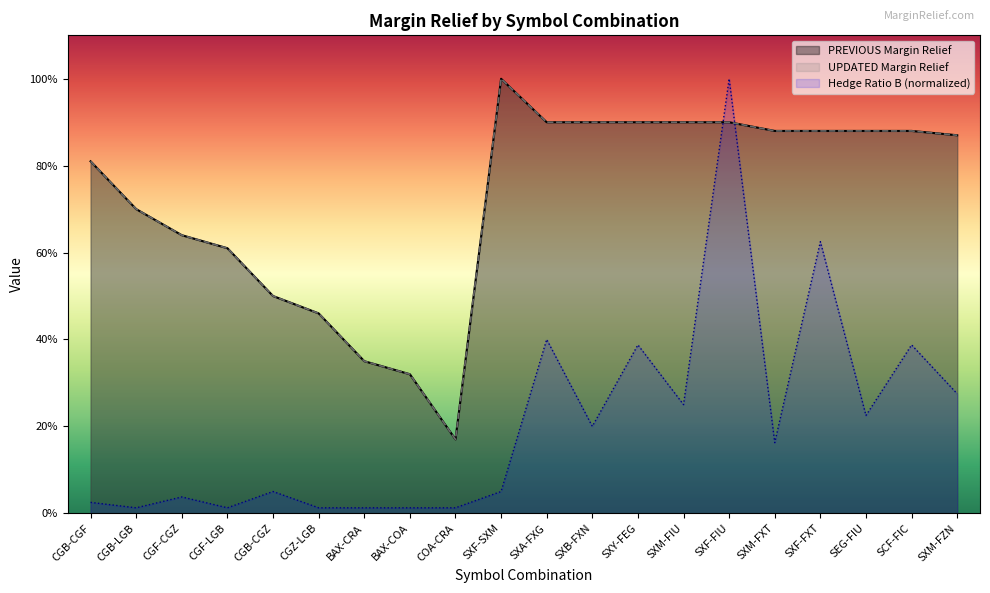

What is the difference between the highest and lowest values at SXA-FXG?

0.5